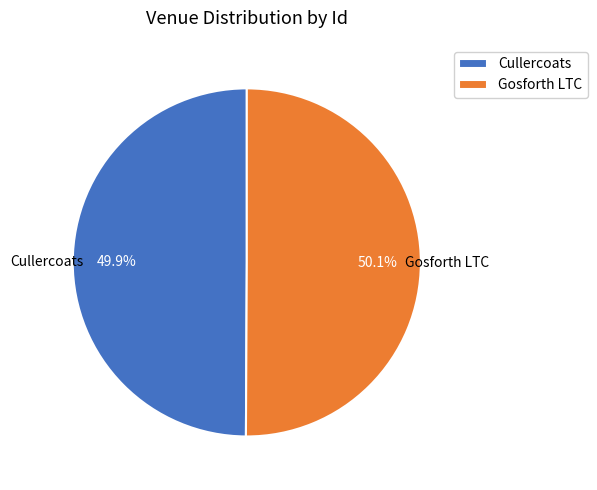

Is there a majority slice in this chart?

Yes